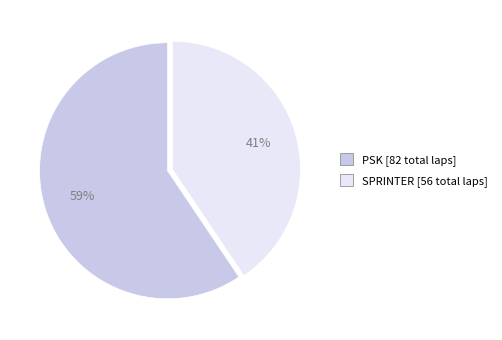

What is the ratio of the value at SPRINTER to the value at PSK?

0.7